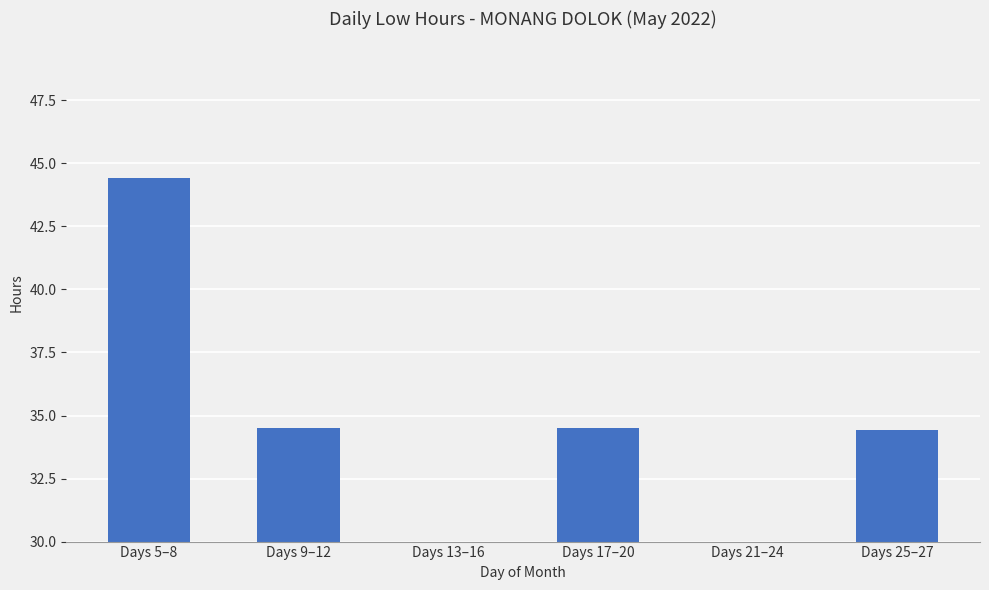

At which label does the data first exceed 34?

Days 5–8